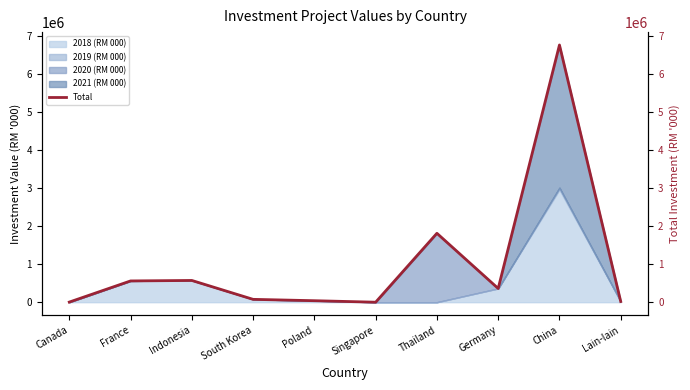

Which has a higher value, China or Canada?

China